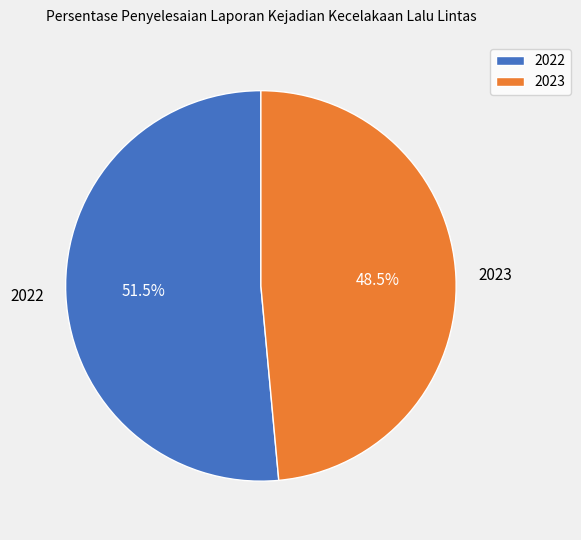

Combined, what portion of the pie is 2022 and 2023?

100.0%